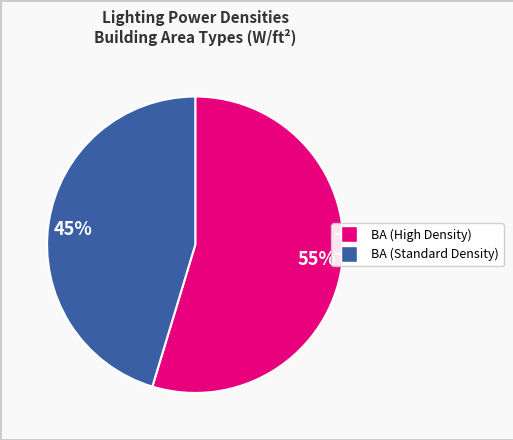

What is the majority slice?

55%